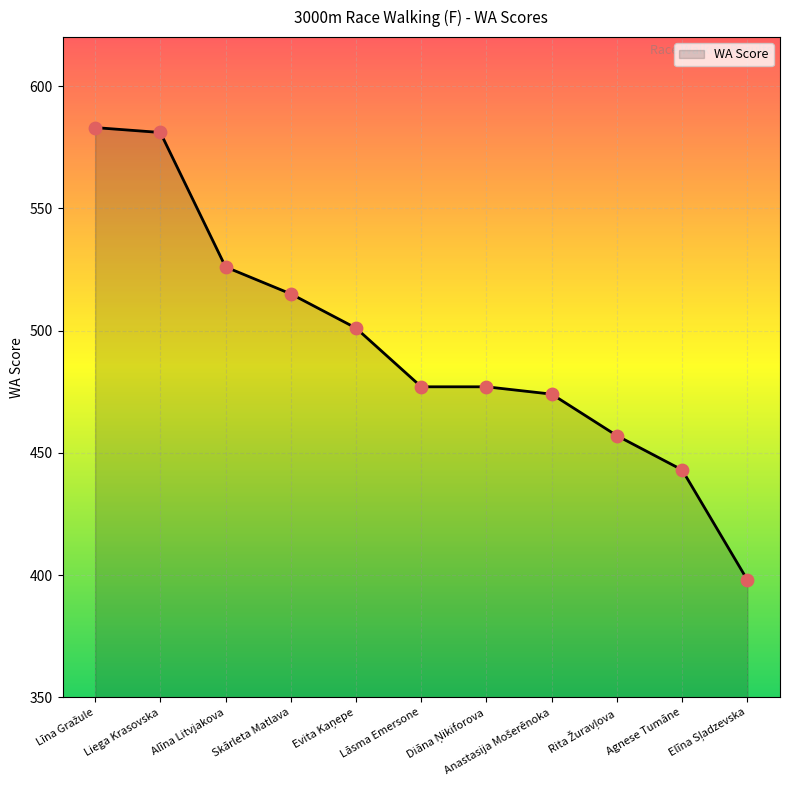

What is the difference between the maximum and minimum values?

185